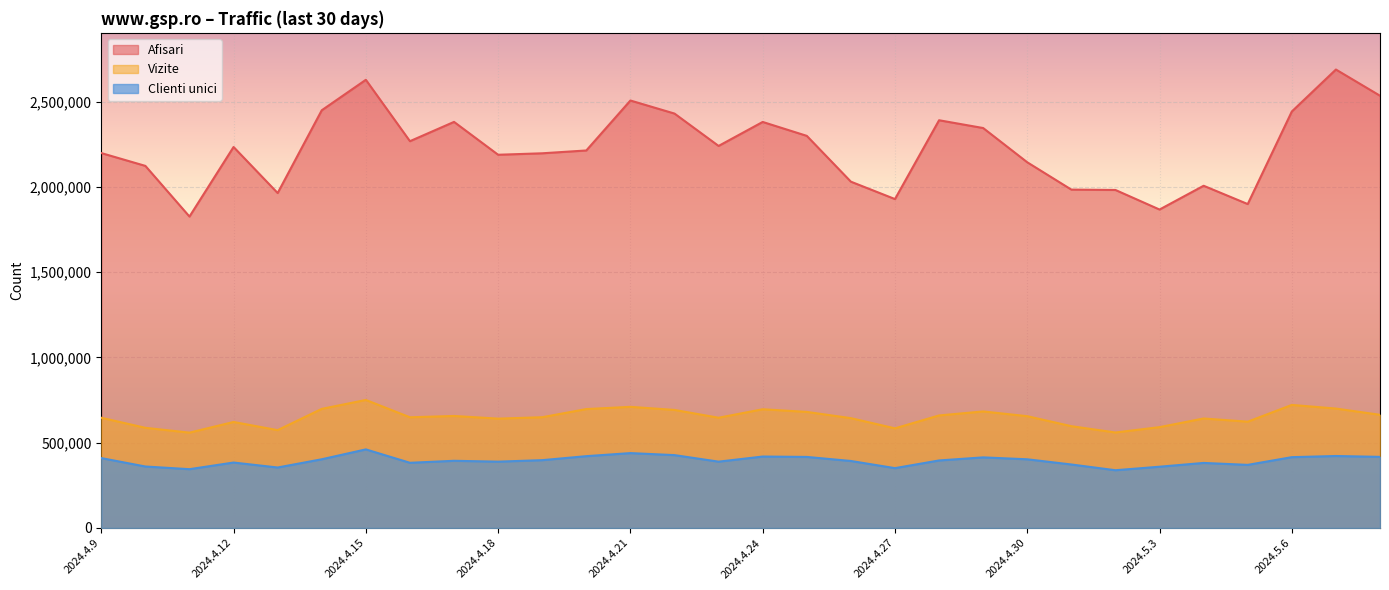

Between 2024.4.24 and 2024.5.8, which series saw the biggest shift?

Afisari